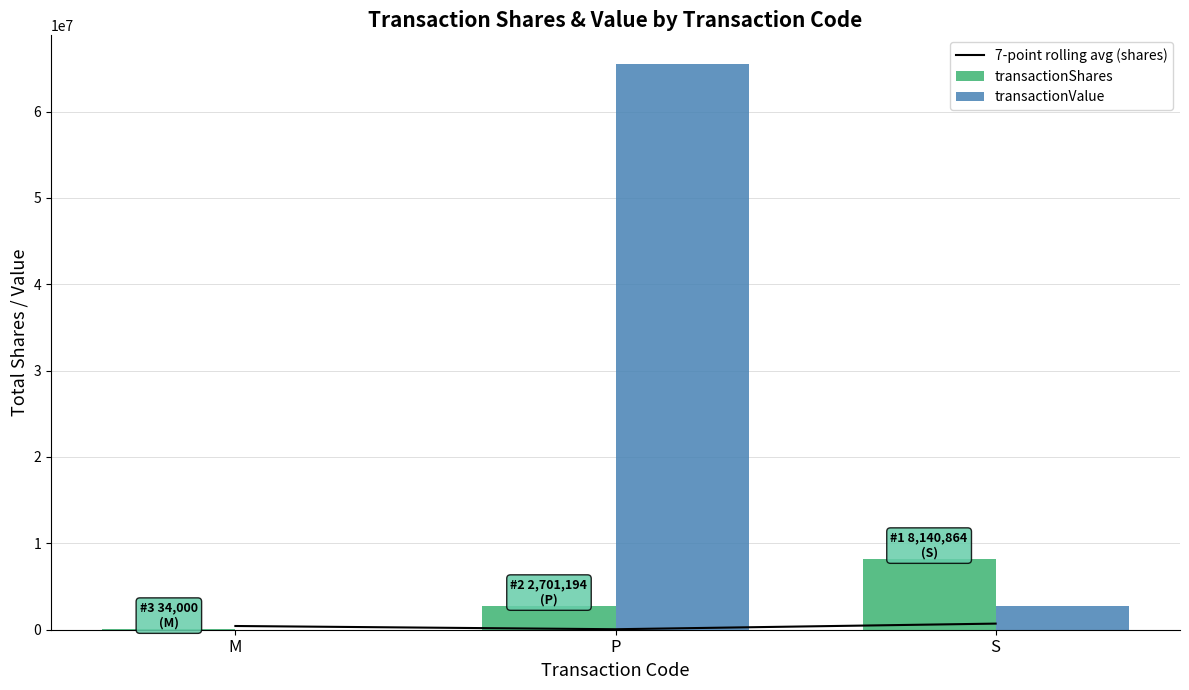

What is the maximum value for 7-point rolling avg (shares)?

707519.2